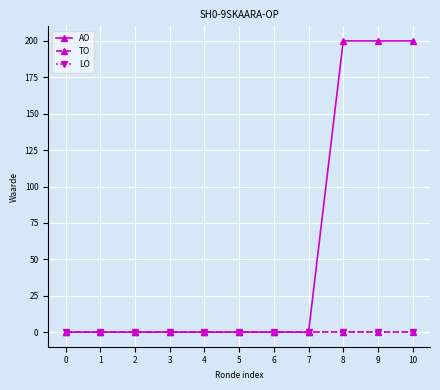

List the labels in order of LO value, smallest first.

0, 1, 2, 3, 4, 5, 6, 7, 8, 9, 10